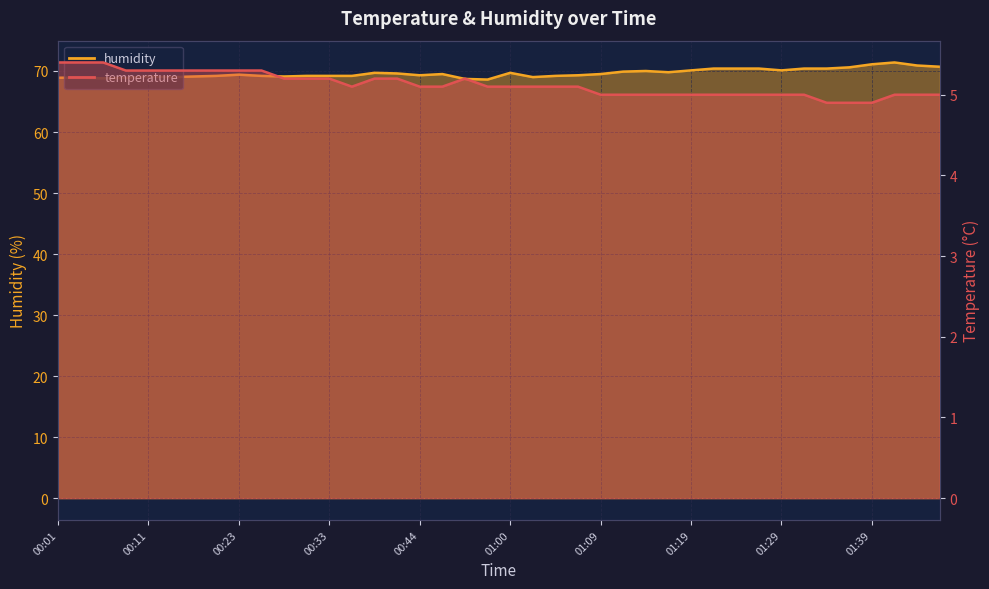

What is the value of the temperature point at the 19th from the left?

5.2